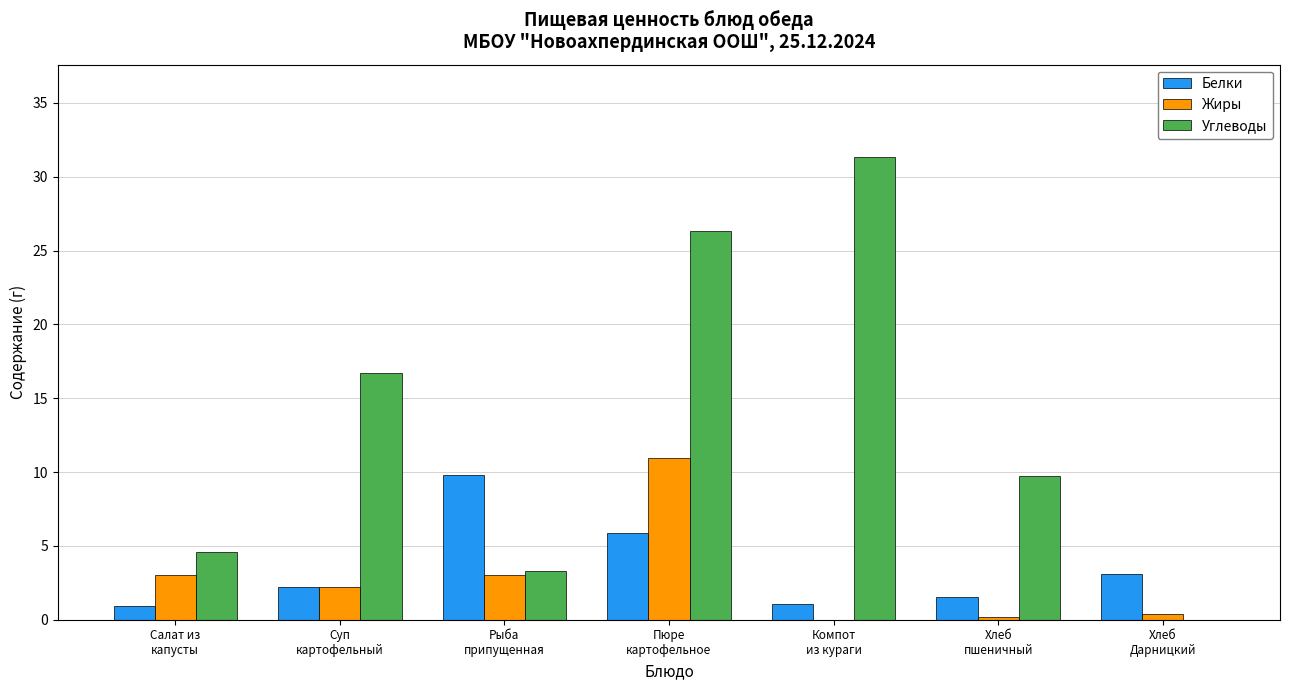

At which label is Углеводы closest to 15?

Суп
картофельный